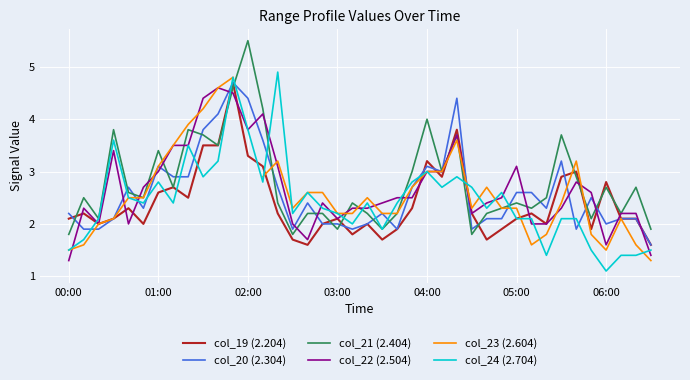

How many data points in col_19 (2.204) are less than 2?

9